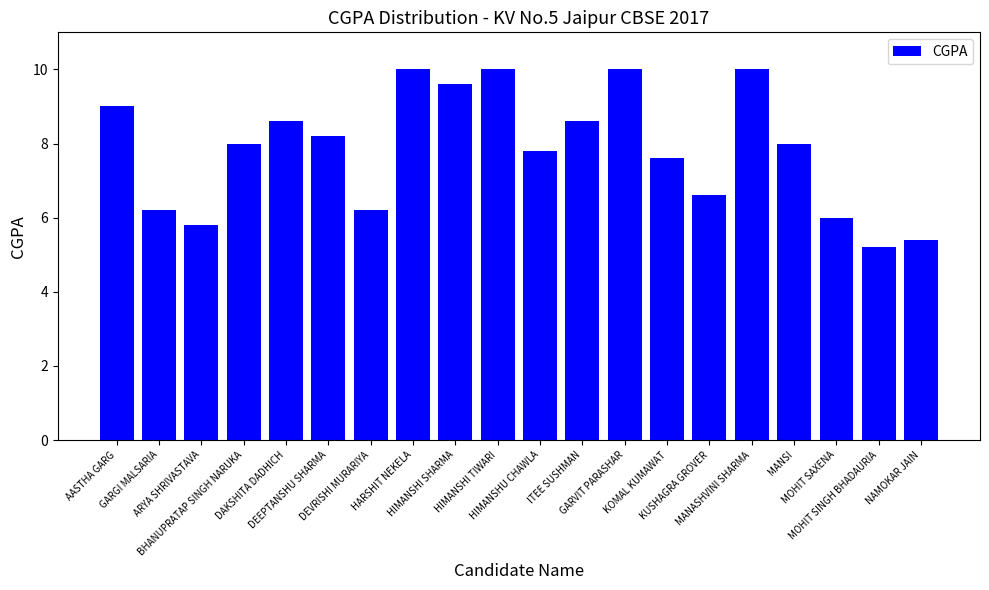

At which label does the data first exceed 8?

AASTHA GARG